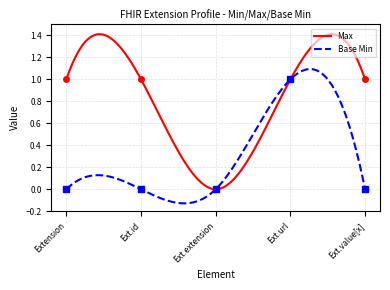

What is the sum of all Max values?

4